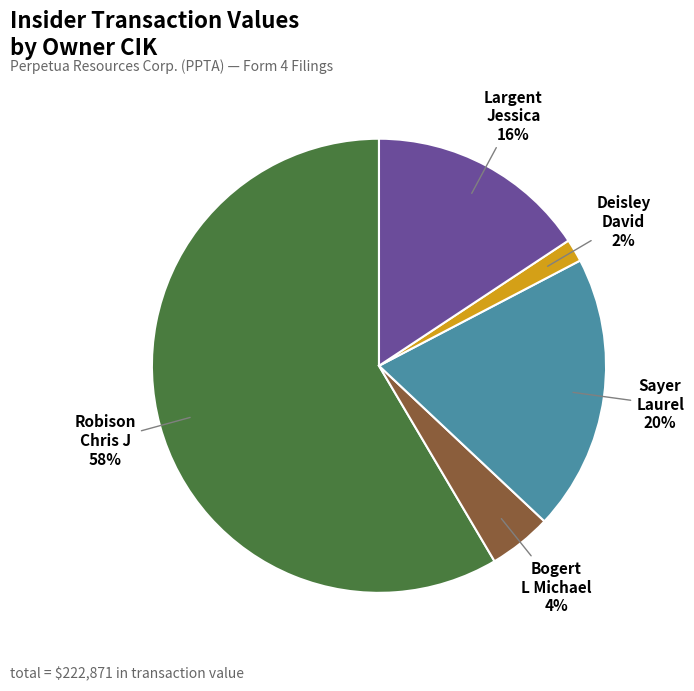

Which slice is the smallest?

Deisley David